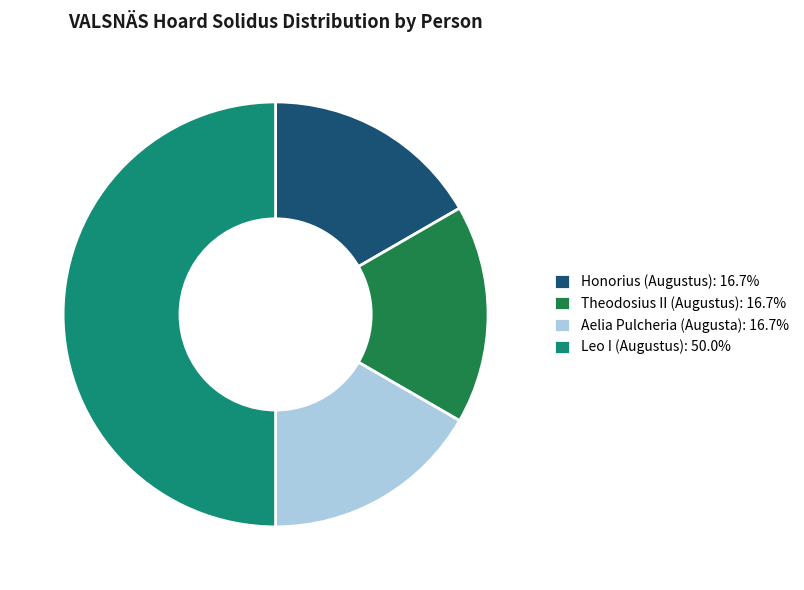

Count the number of slices in the pie.

4